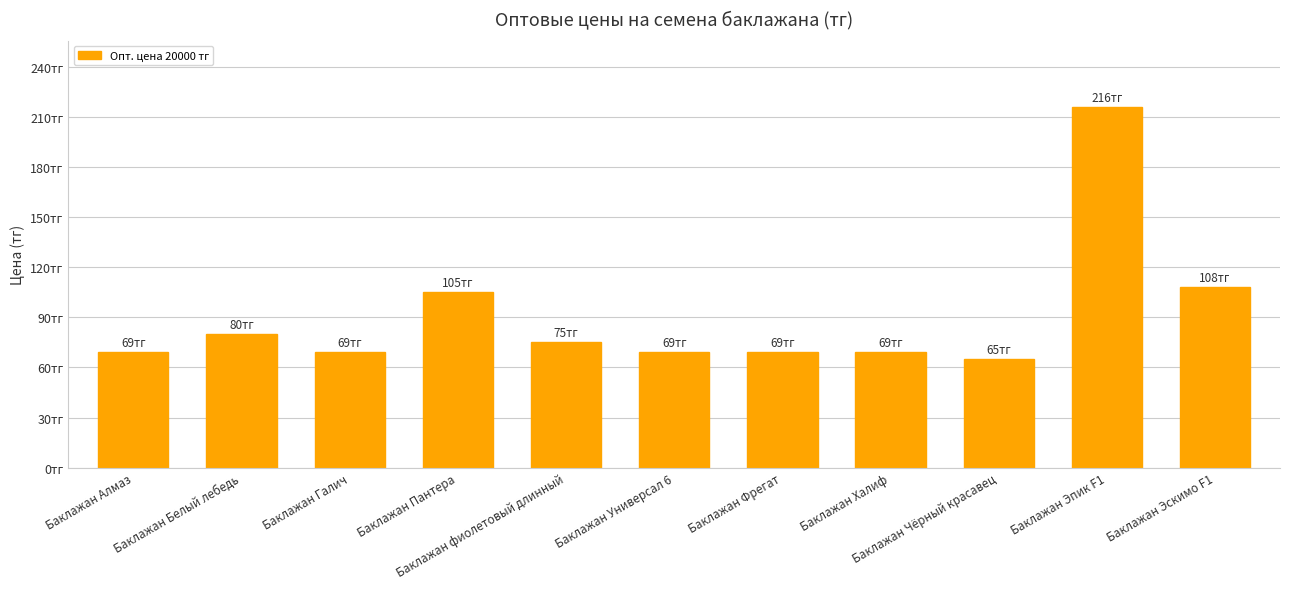

How many values are below 69?

1